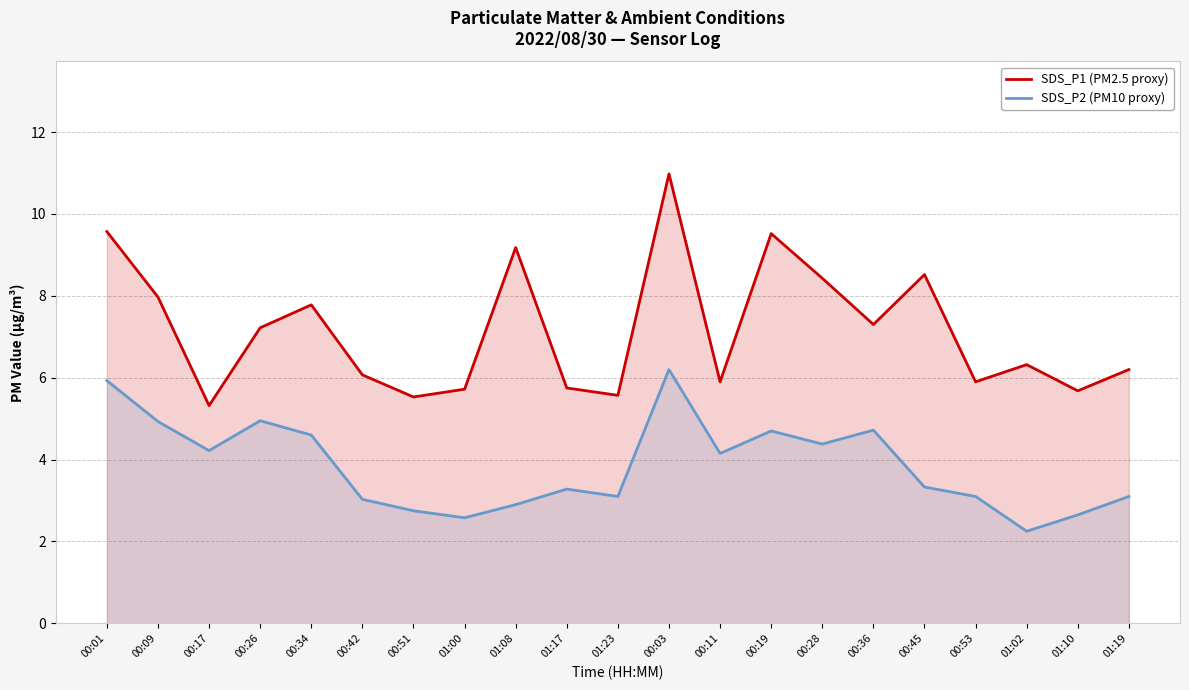

Which has a higher value, 01:17 or 00:53?

00:53